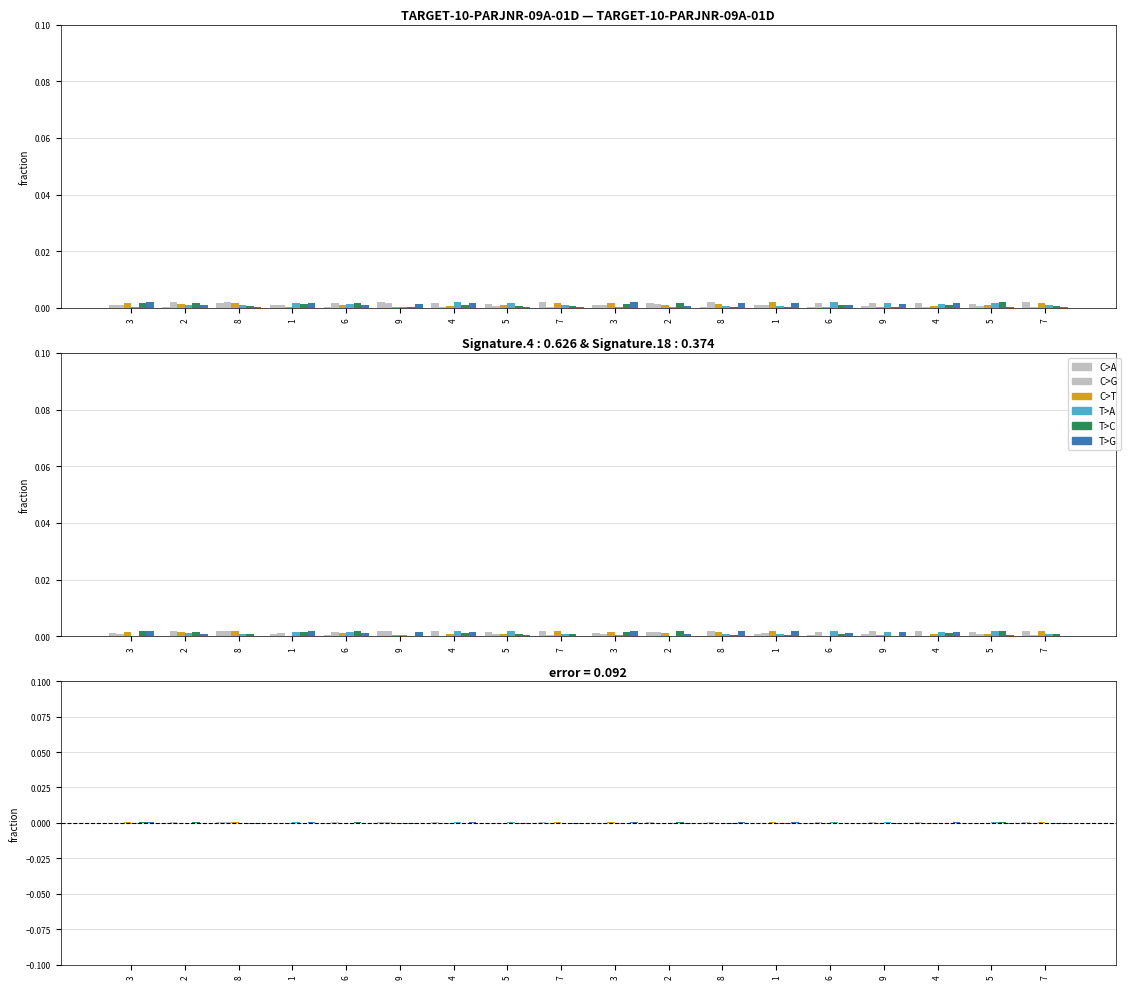

The value of col_4 at 8 is 0.0. True or false?

True